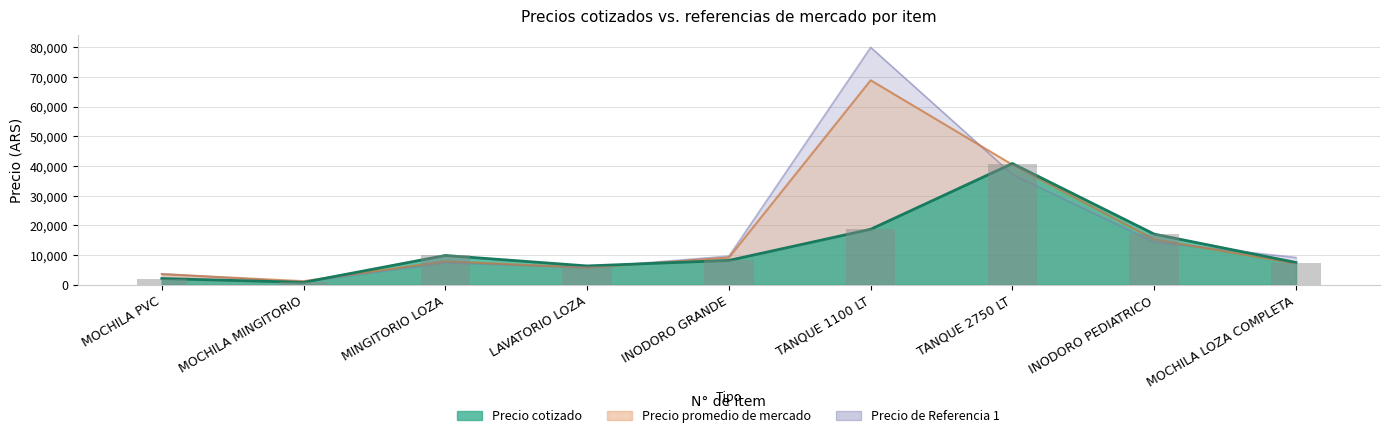

Reading left to right, what are all the values shown in this chart?

Precio cotizado: 2100.0	822.0	9870.0	6344.0	8200.0	18698.0	40848.0	17064.0	7498.0
Precio promedio de mercado: 3569.3	1218.0	7904.7	5757.3	9154.0	68897.0	40435.7	15303.0	7147.8